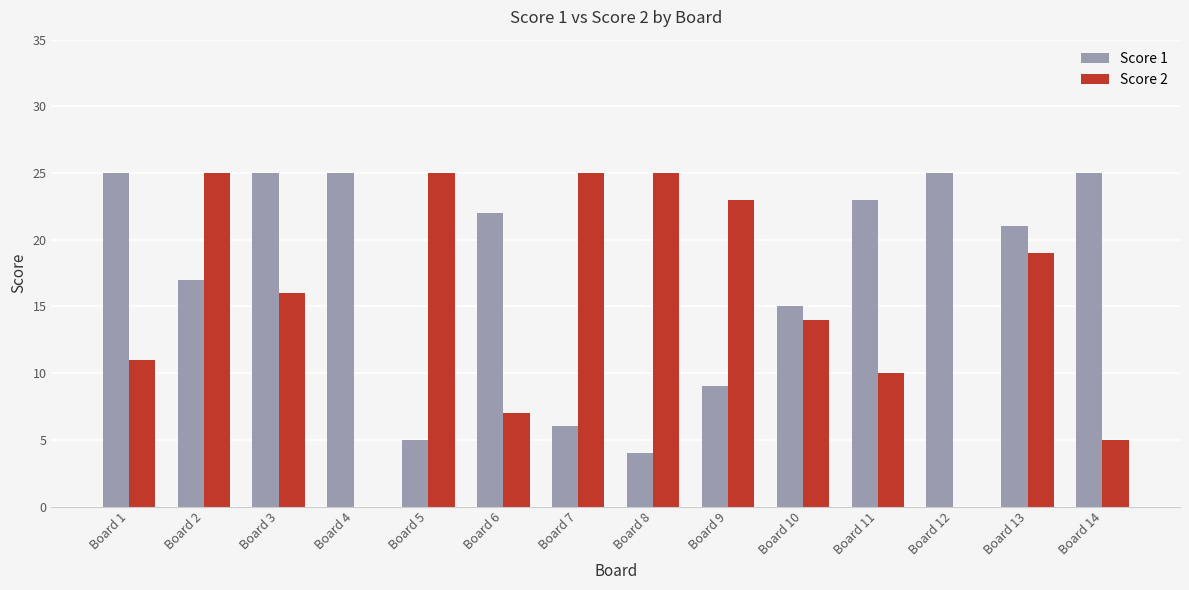

Is the value of Score 1 at Board 2 greater than the value of Score 2 at Board 6?

Yes